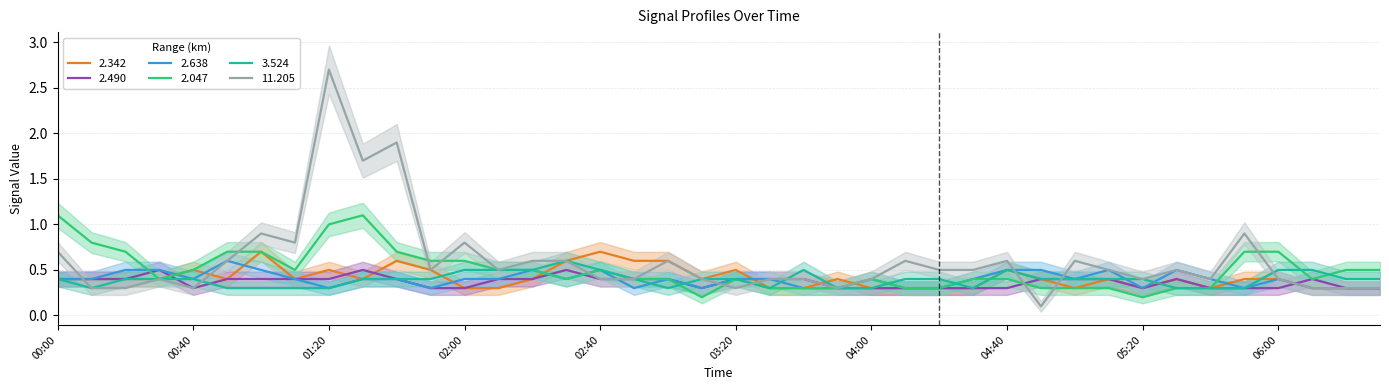

Read the 2.638 value at 2004/11/02 03:10.

0.3